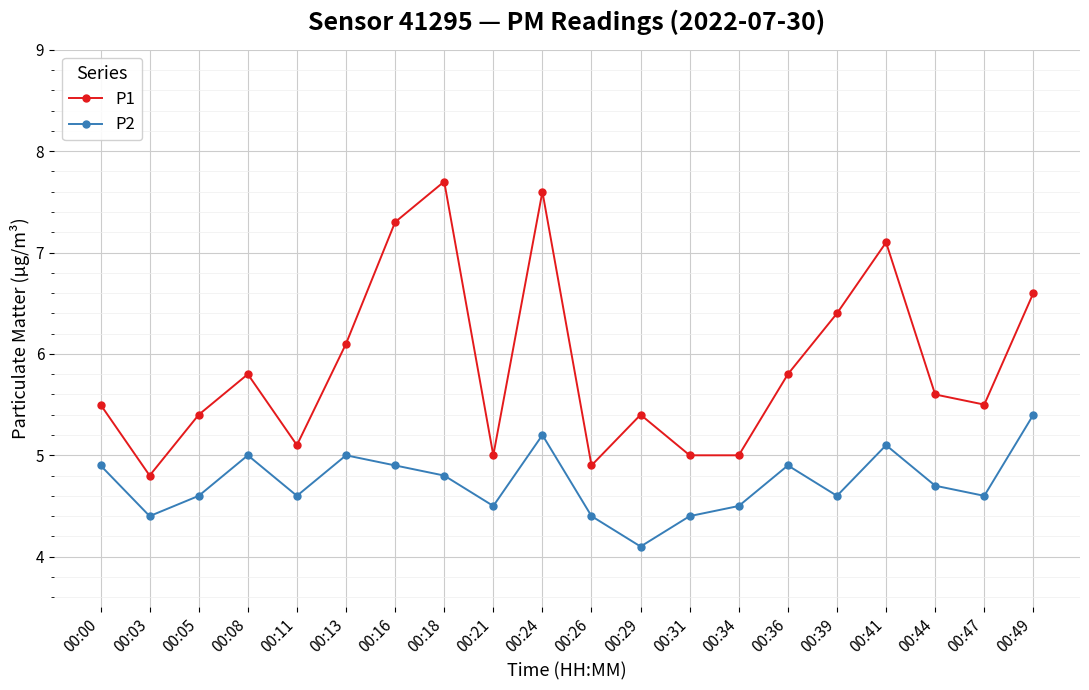

Rank the series by their maximum value, from highest to lowest.

P1, P2